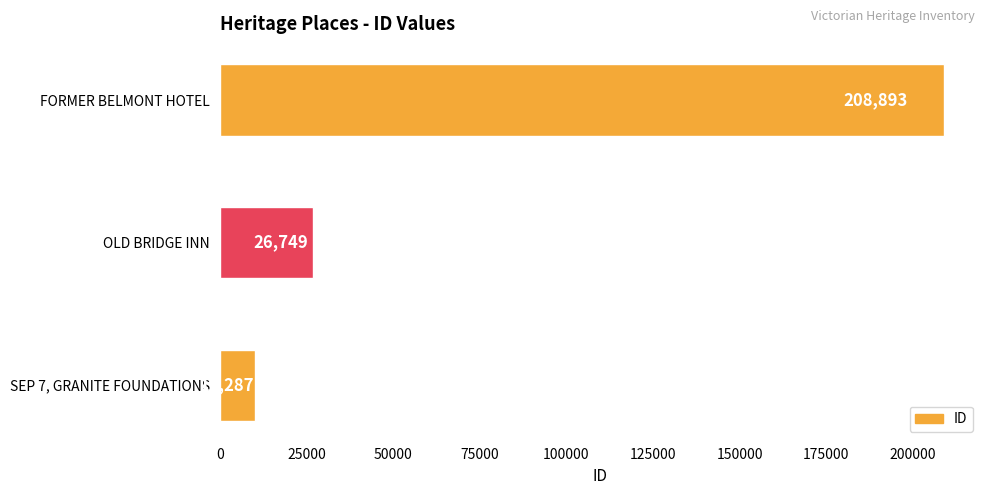

The value at FORMER BELMONT HOTEL is 208893. True or false?

True